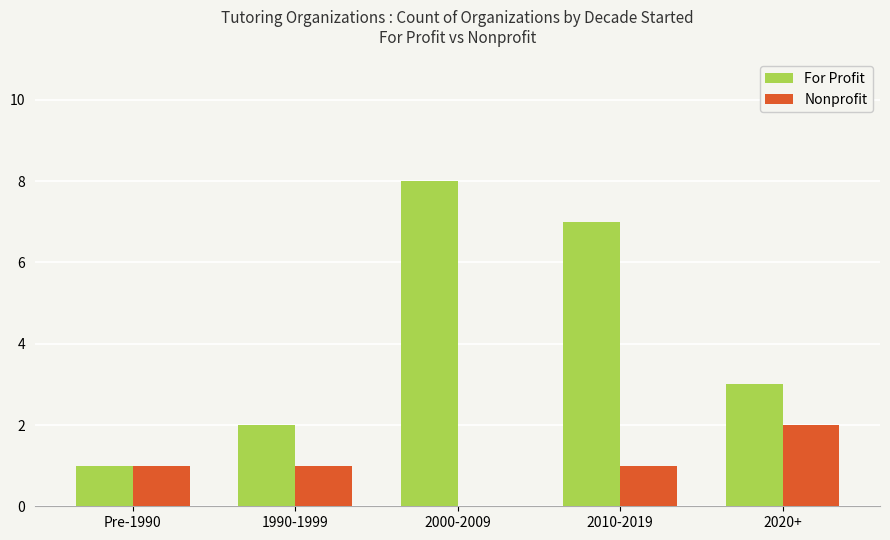

What is the maximum value shown in the chart?

8